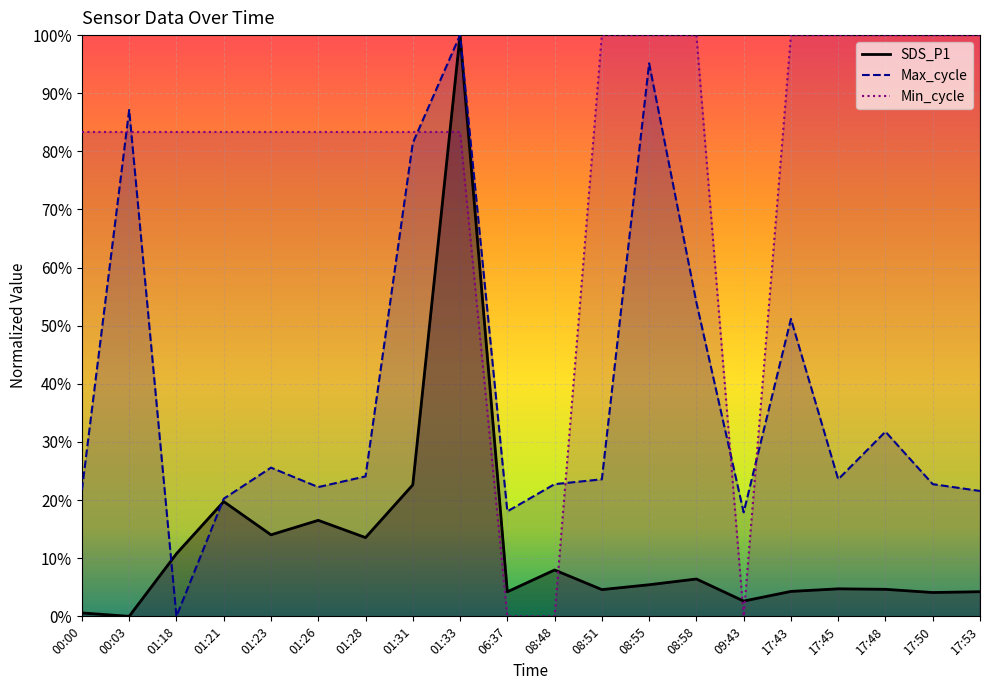

What is the label of the 4th point from the right?

17:45